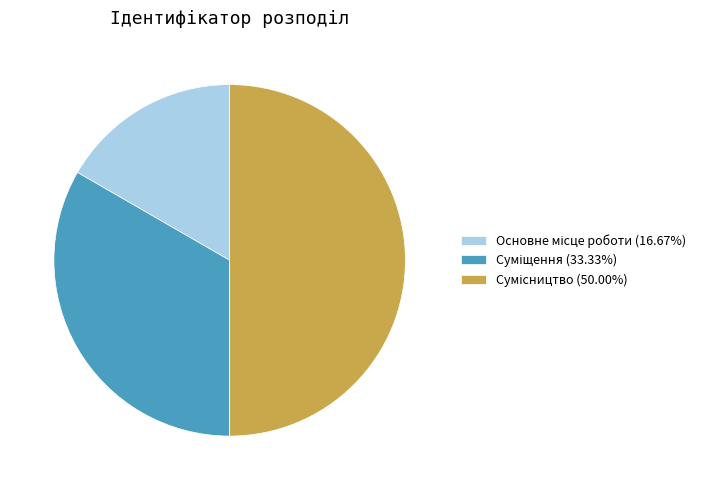

What percentage is the Основне місце роботи slice, to the nearest percent?

17%